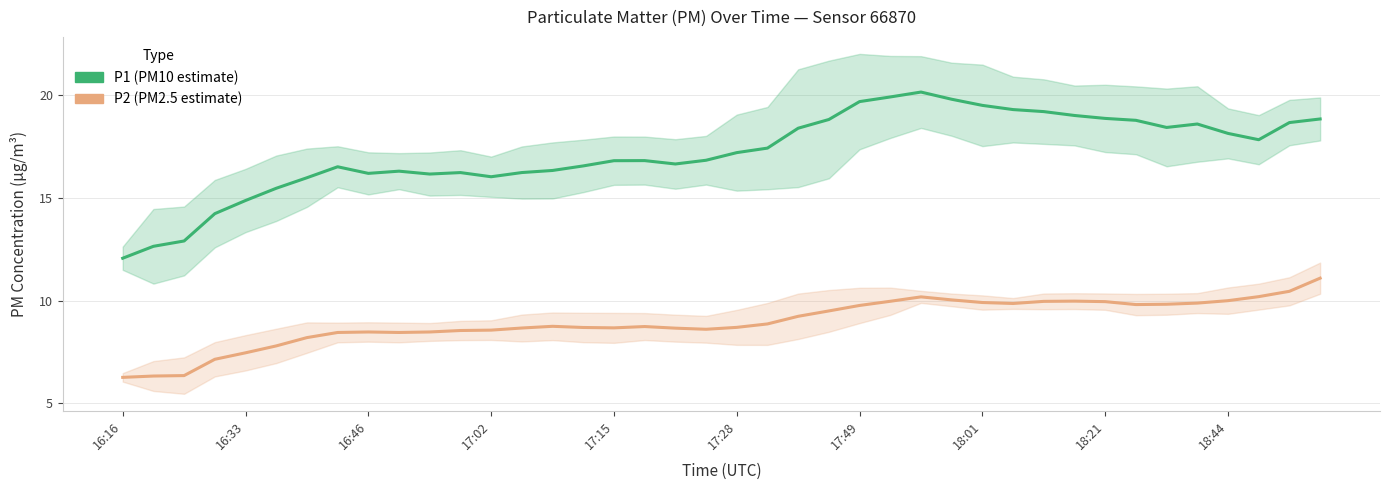

What position from the right is 18:44?

4